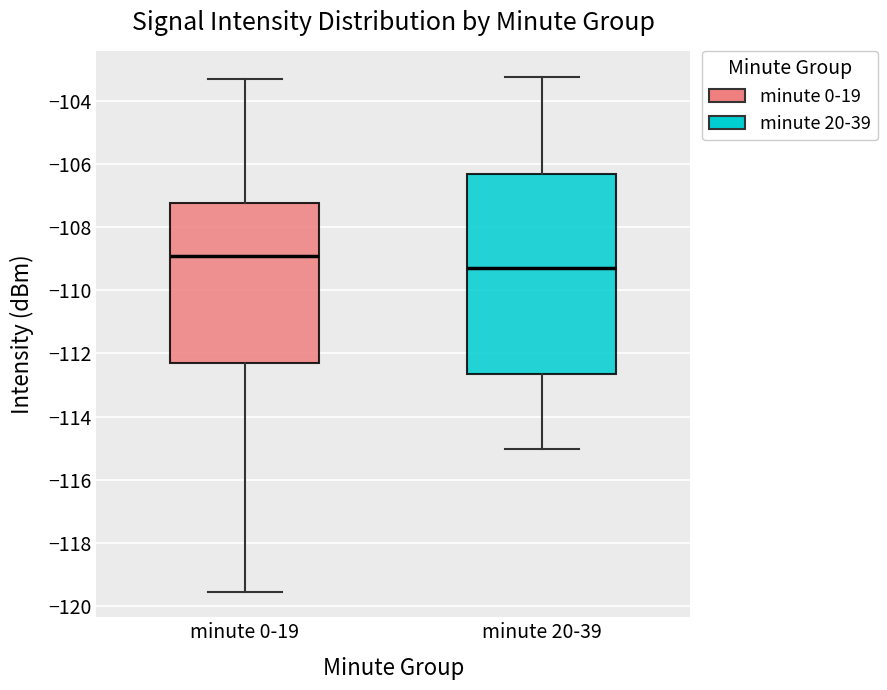

Reading left to right, read every box against the y-axis: the position of its median line, the range the box covers, and the ends of its whiskers. The values are not printed on the chart, so give them approximately, as read against the axis.

minute 0-19: median -109.0, box -112.2 to -107.2, whiskers -119.6 to -103.4
minute 20-39: median -109.2, box -112.6 to -106.4, whiskers -115.0 to -103.2